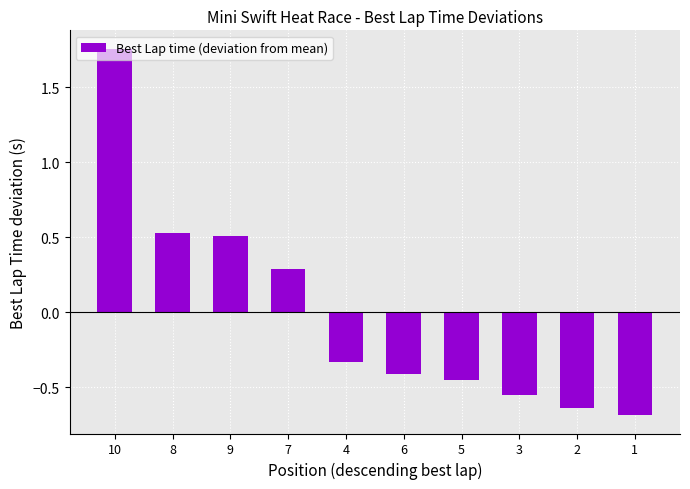

The chart shows a value of -0.4 at 2. True or false?

False